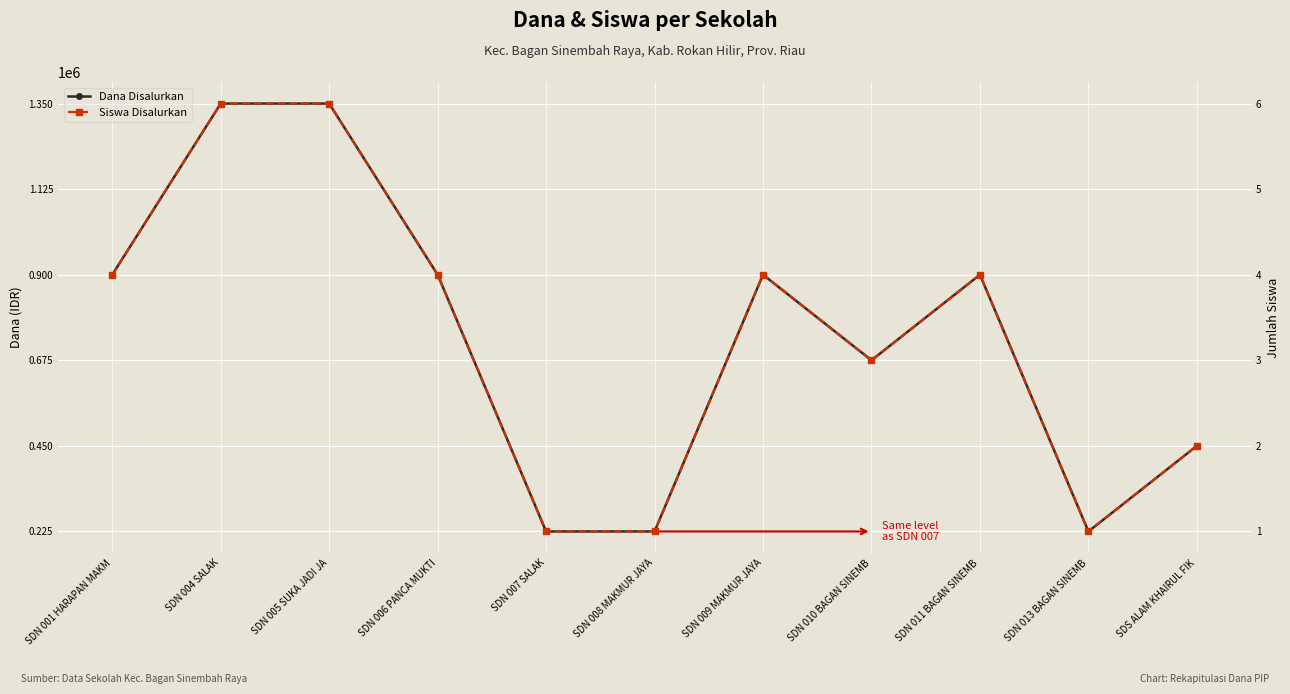

What are all the series names shown in the legend?

Dana Disalurkan, Siswa Disalurkan